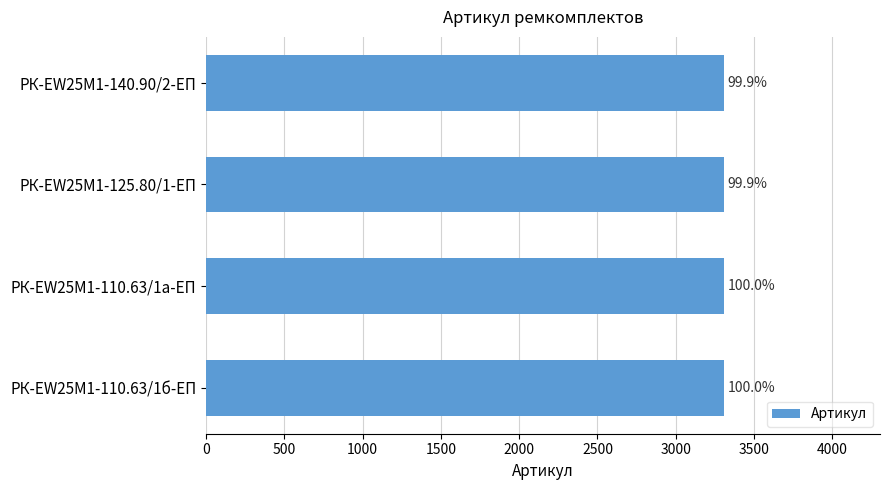

How many bars are there in total?

4